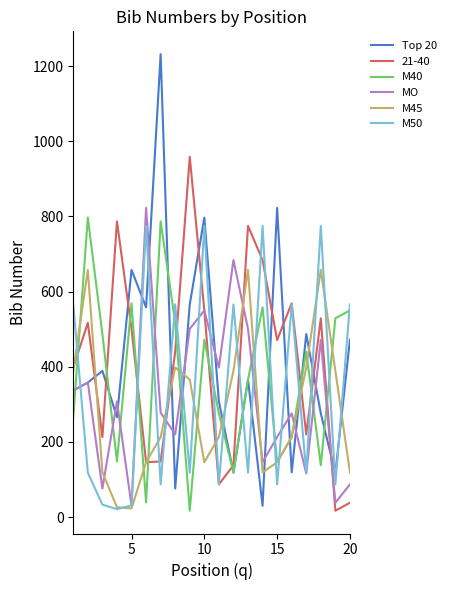

What is the greatest value displayed?

1232